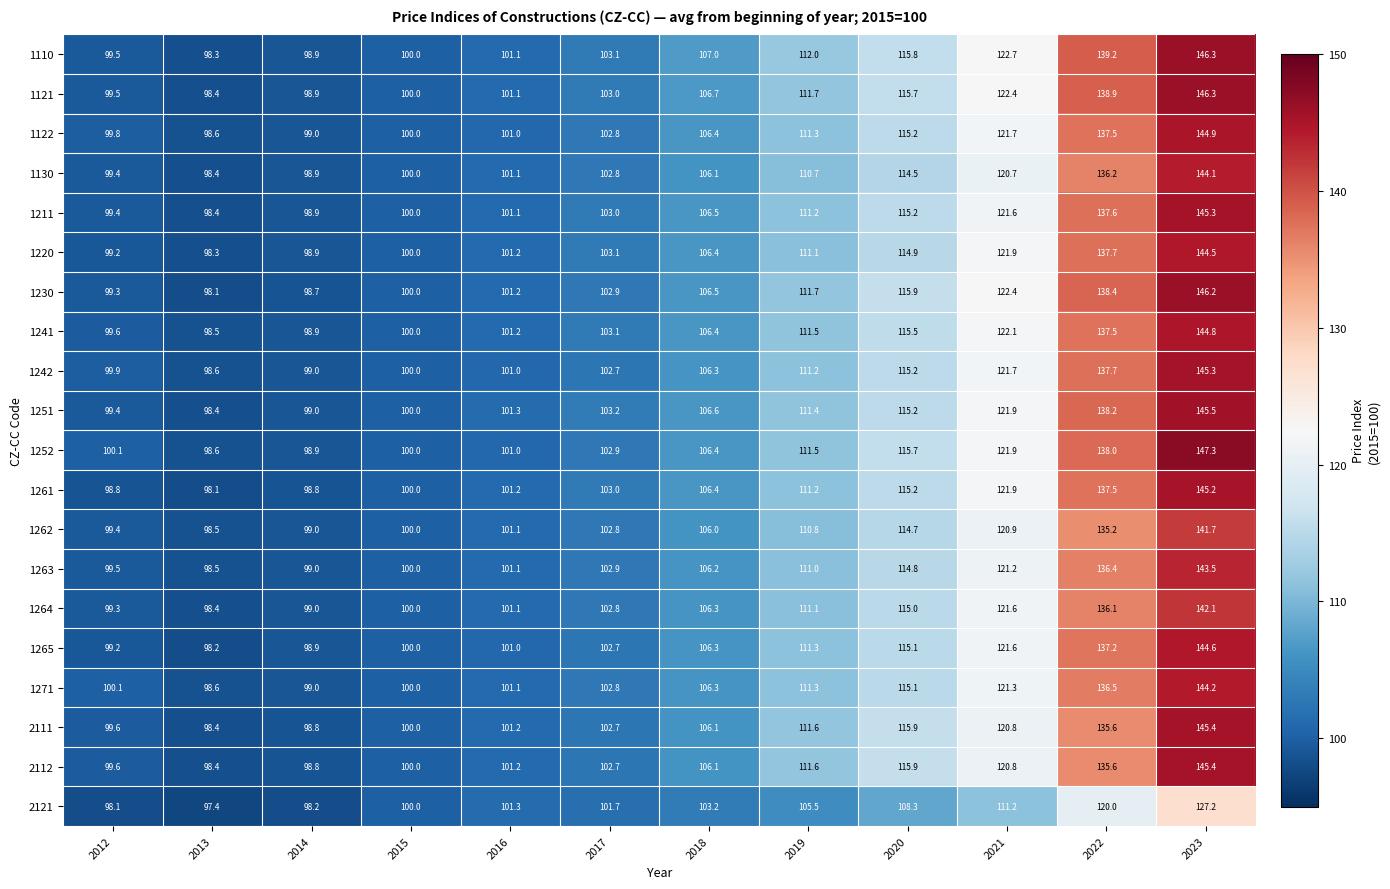

What is the average value of the 1211 series?

111.5